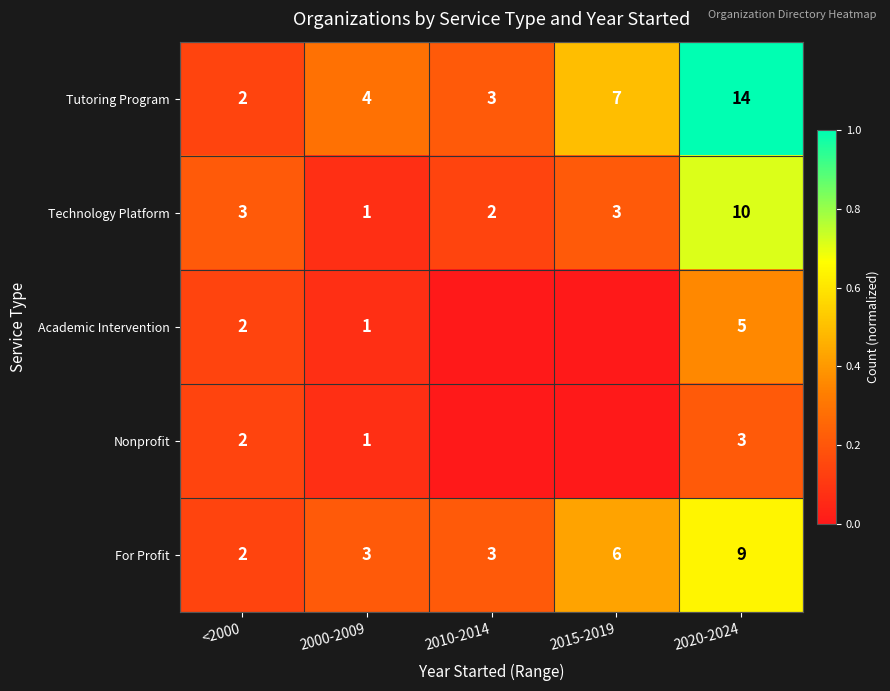

What is the difference between the highest and lowest values at 2020-2024?

11